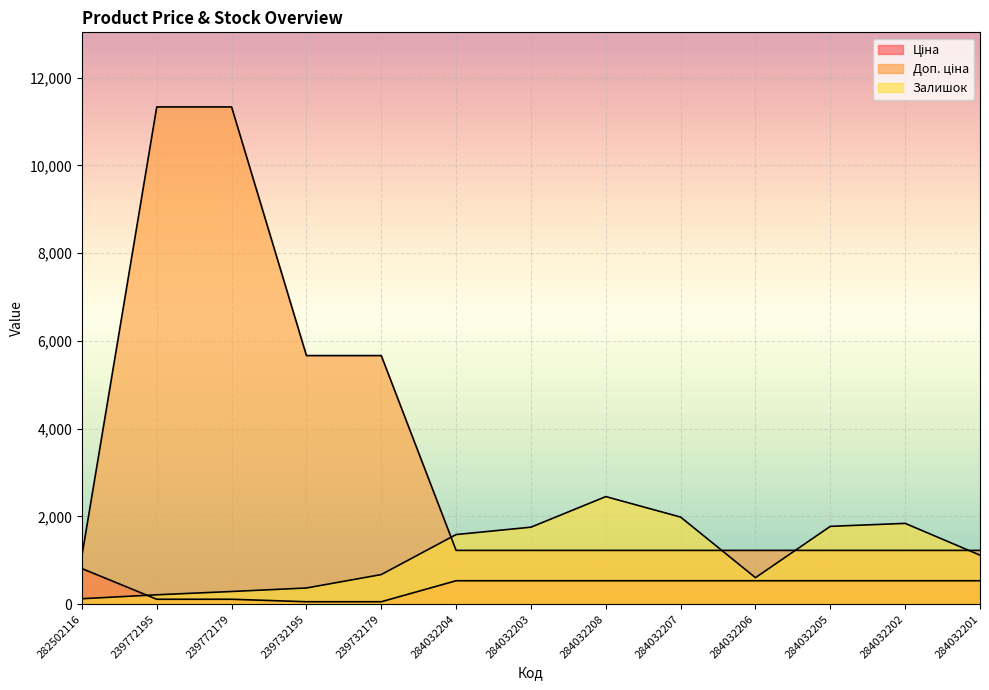

How many interior local valleys does the Залишок series have?

1